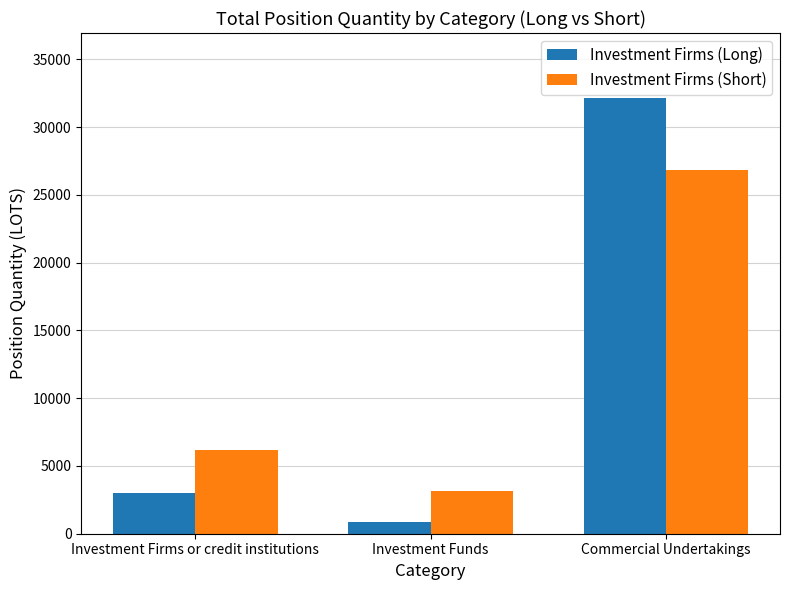

What is the average value of the Investment Firms (Long) series?

12018.5